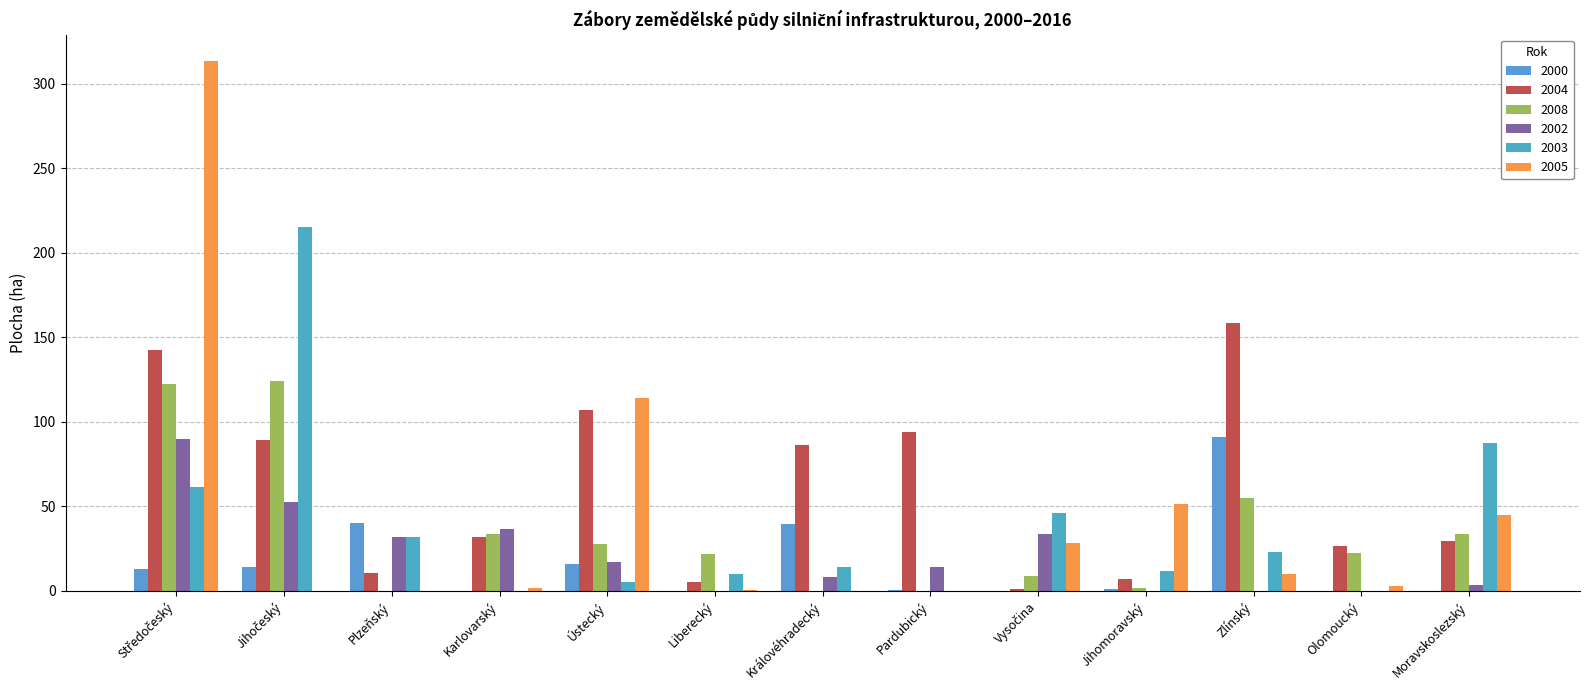

What is the sum of the 2000 values at Královéhradecký and Středočeský?

52.1